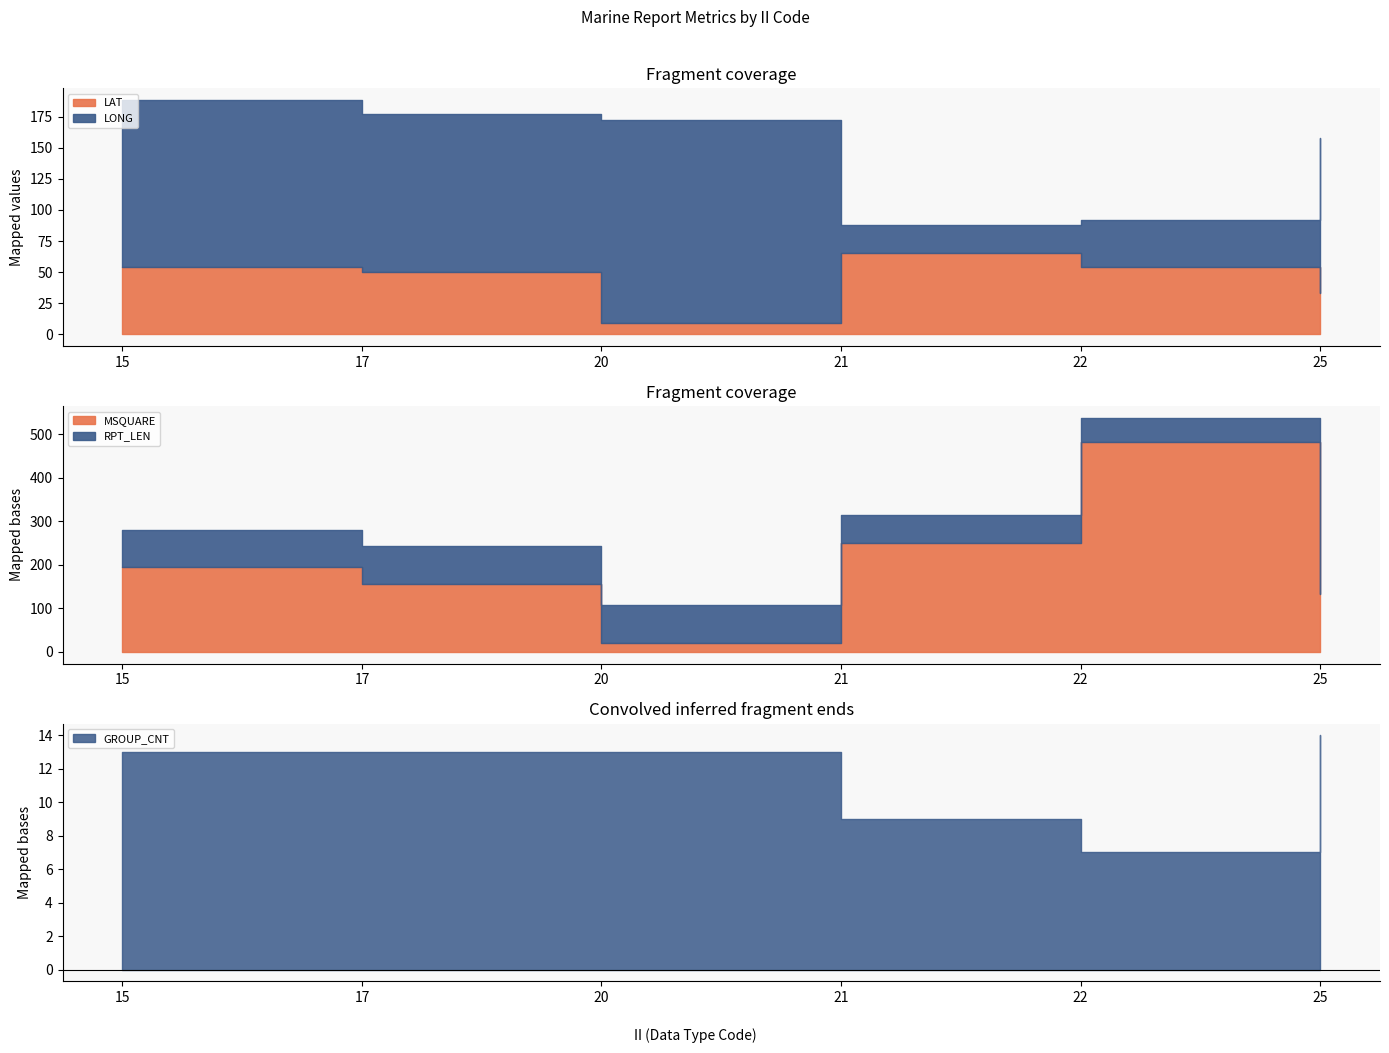

The value of LONG at 15 is 134.3. True or false?

True